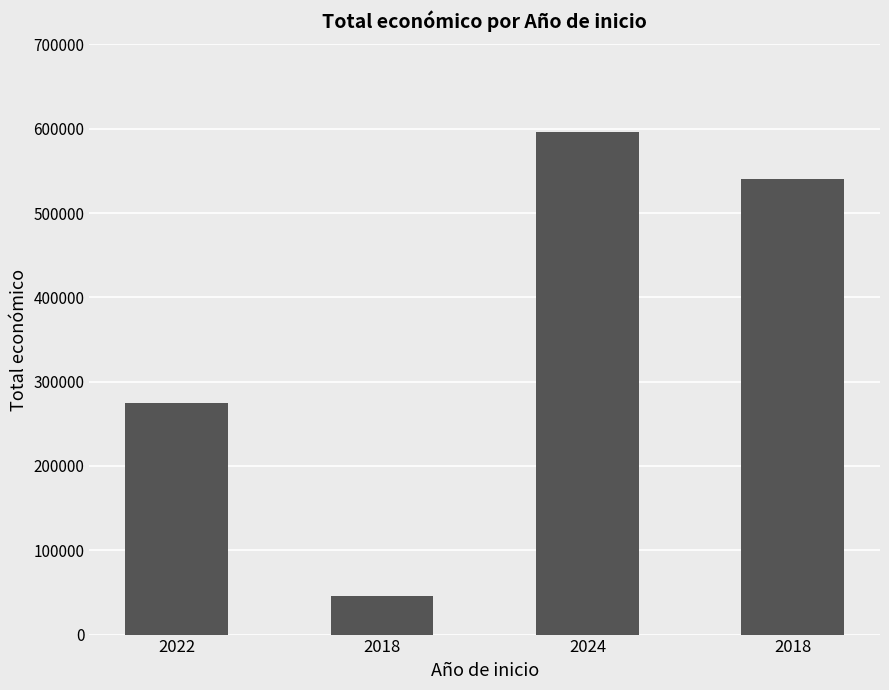

Count the number of data series in this chart.

1